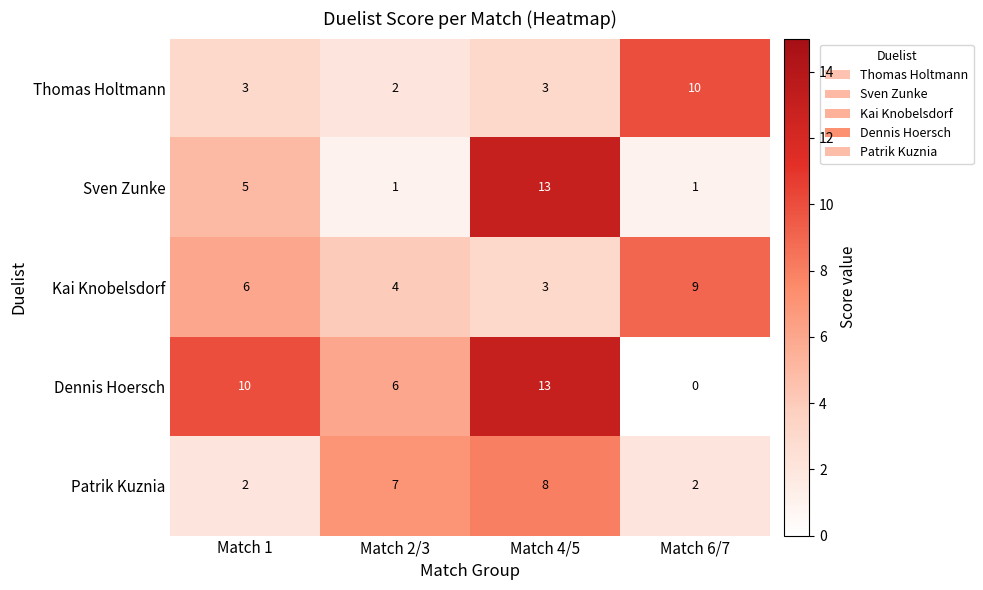

How many Sven Zunke values are between 1 and 13?

4